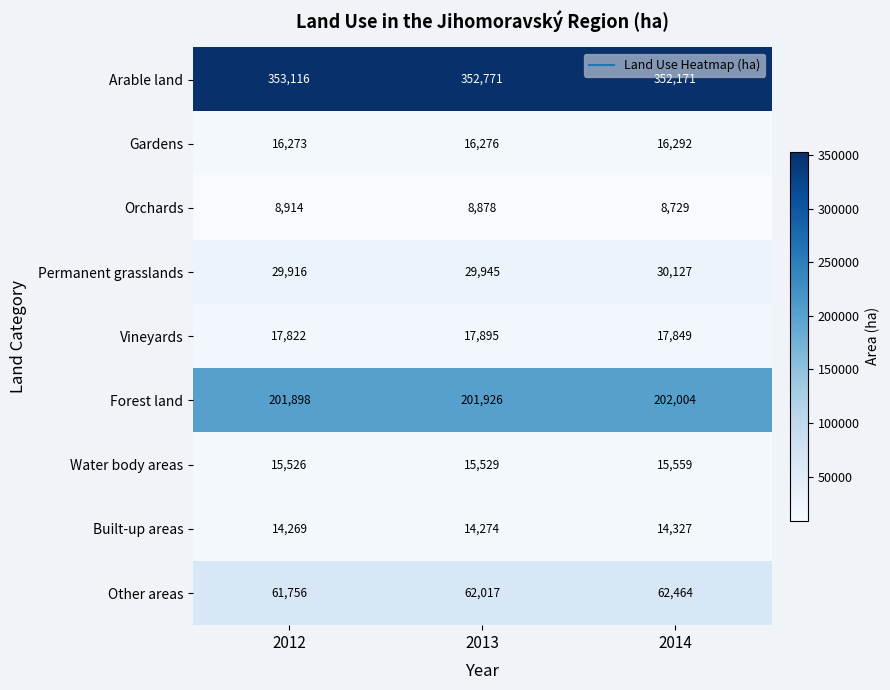

Between 2012 and 2013, which series saw the biggest shift?

Arable land